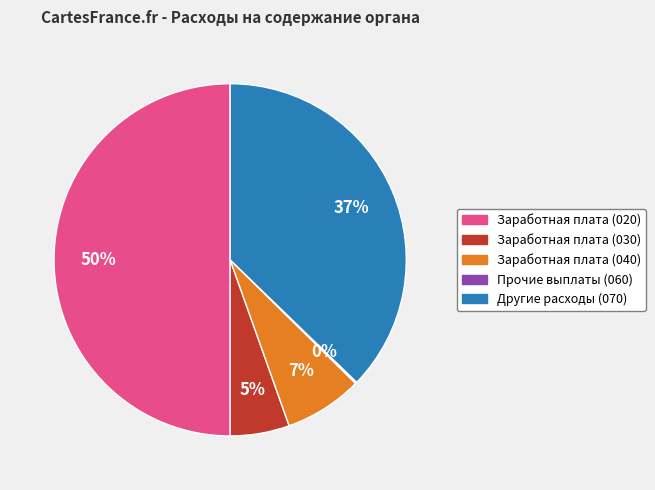

Which slice is the largest?

Заработная плата (020)